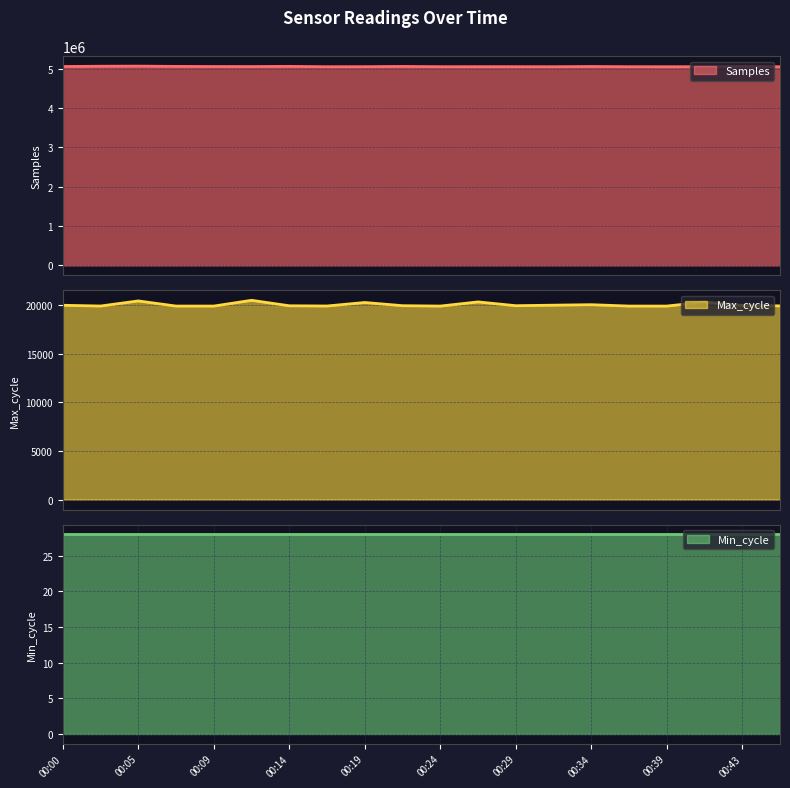

What is the difference between the maximum and minimum values in the Samples series?

15175